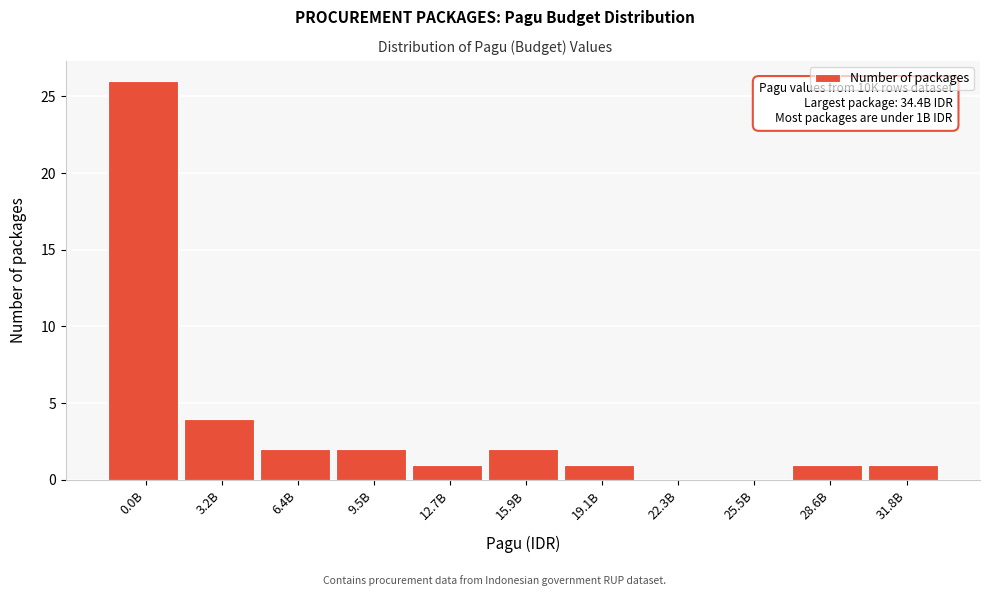

Reading left to right, transcribe all the data shown in this chart.

0.0B=26	3.2B=4	6.4B=2	9.5B=2	12.7B=1	15.9B=2	19.1B=1	22.3B=0	25.5B=0	28.6B=1	31.8B=1